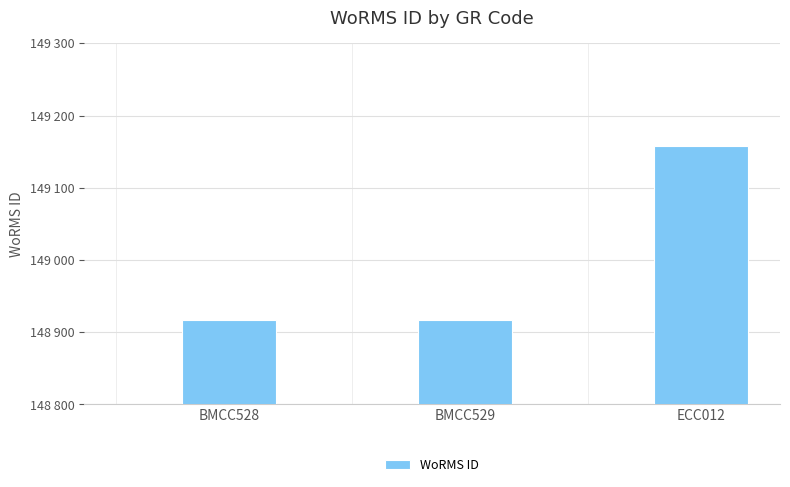

What is the label of the 1st bar from the left?

BMCC528